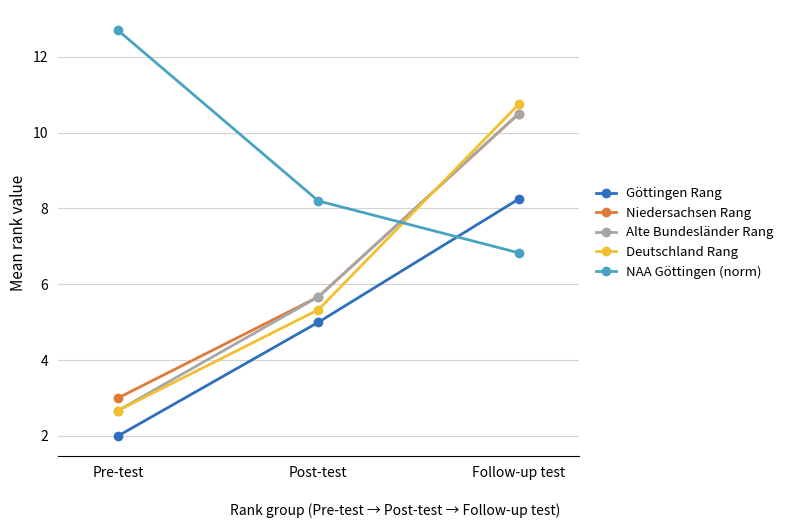

What are all the series names shown in the legend?

Göttingen Rang, Niedersachsen Rang, Alte Bundesländer Rang, Deutschland Rang, NAA Göttingen (norm)